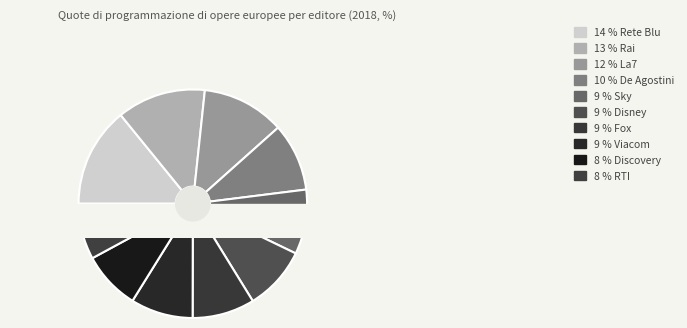

What percentage is the De Agostini slice, to the nearest percent?

10%